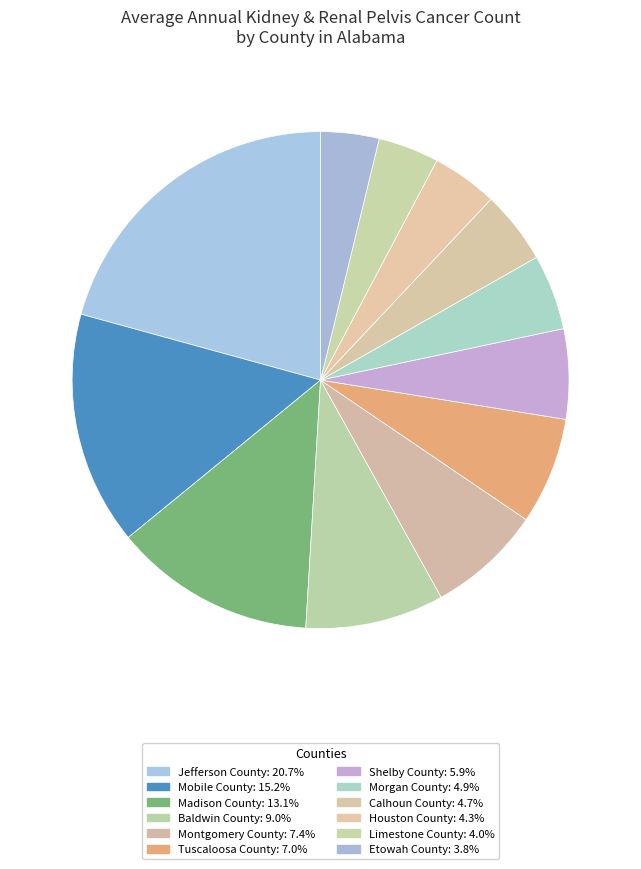

Between Etowah County and Montgomery County, which is larger?

Montgomery County